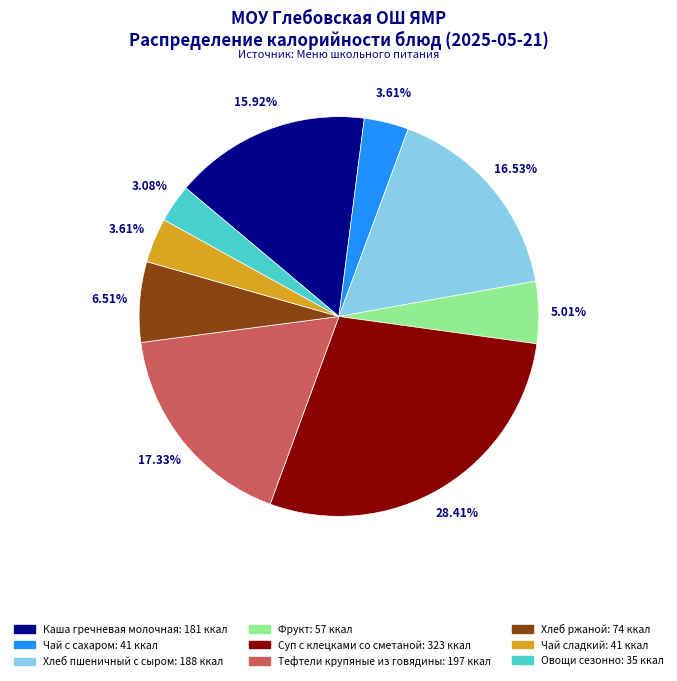

Is Фрукт the majority of the pie?

No